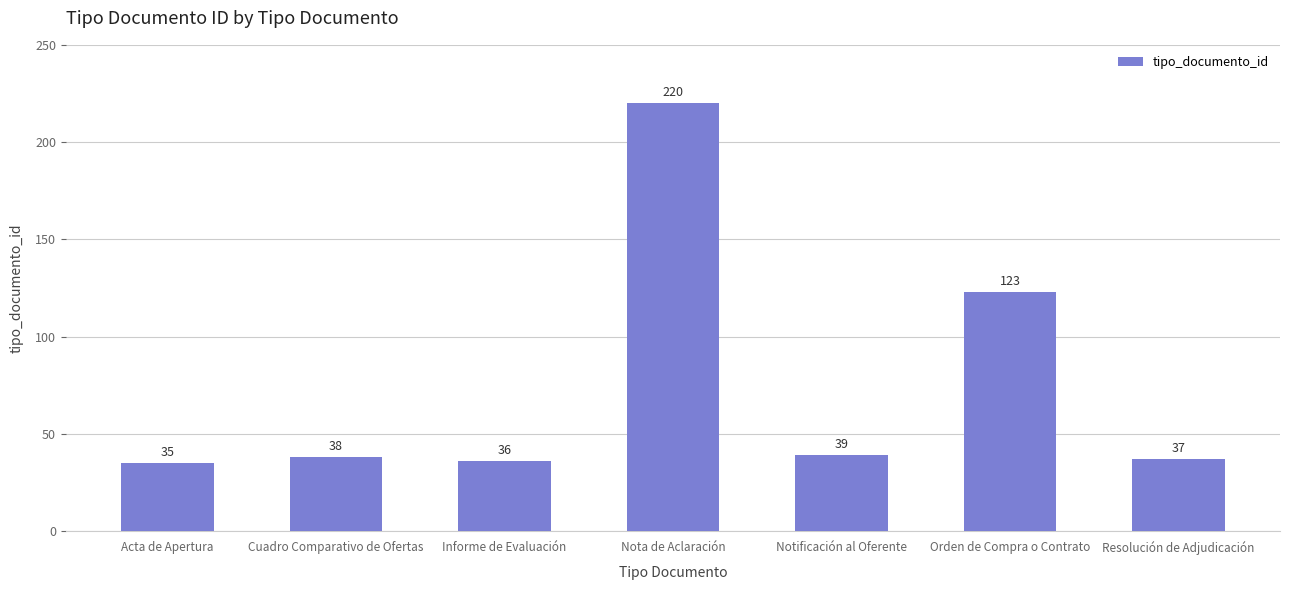

What is the difference between the second highest and minimum values?

88